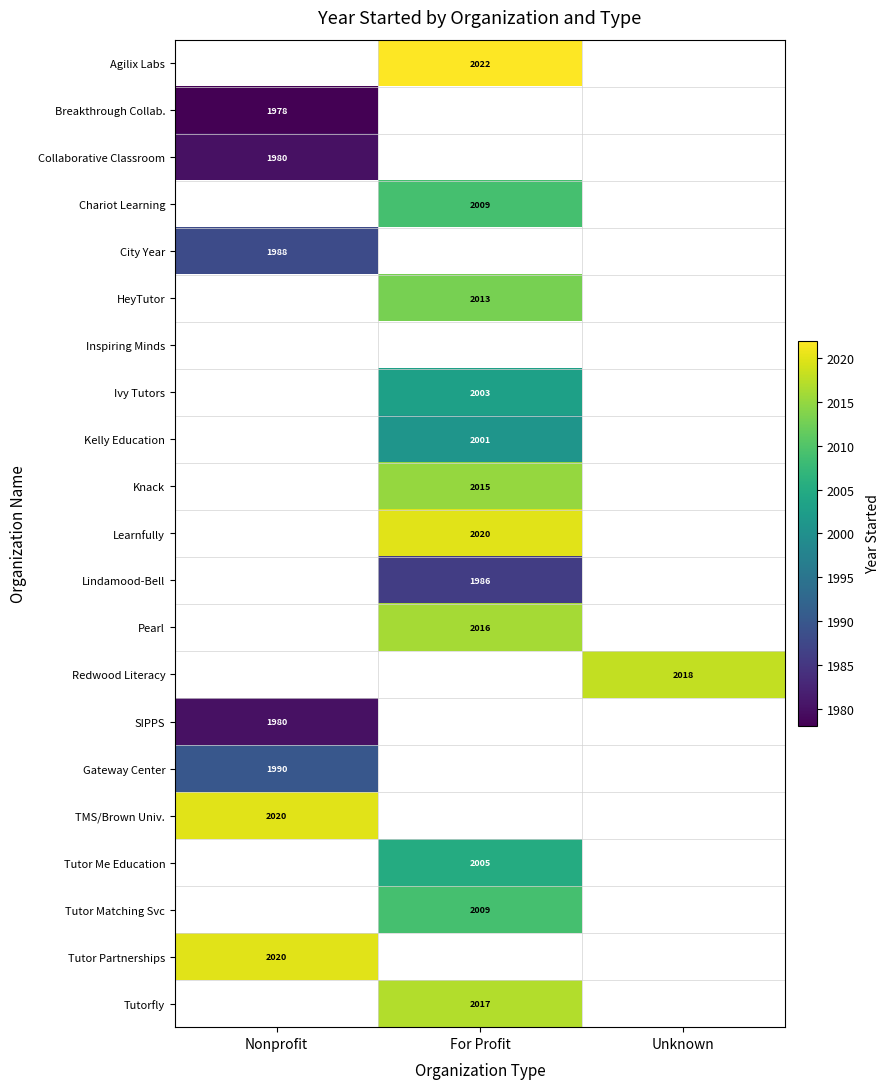

The value of Tutor Matching Svc at For Profit is 2638. True or false?

False